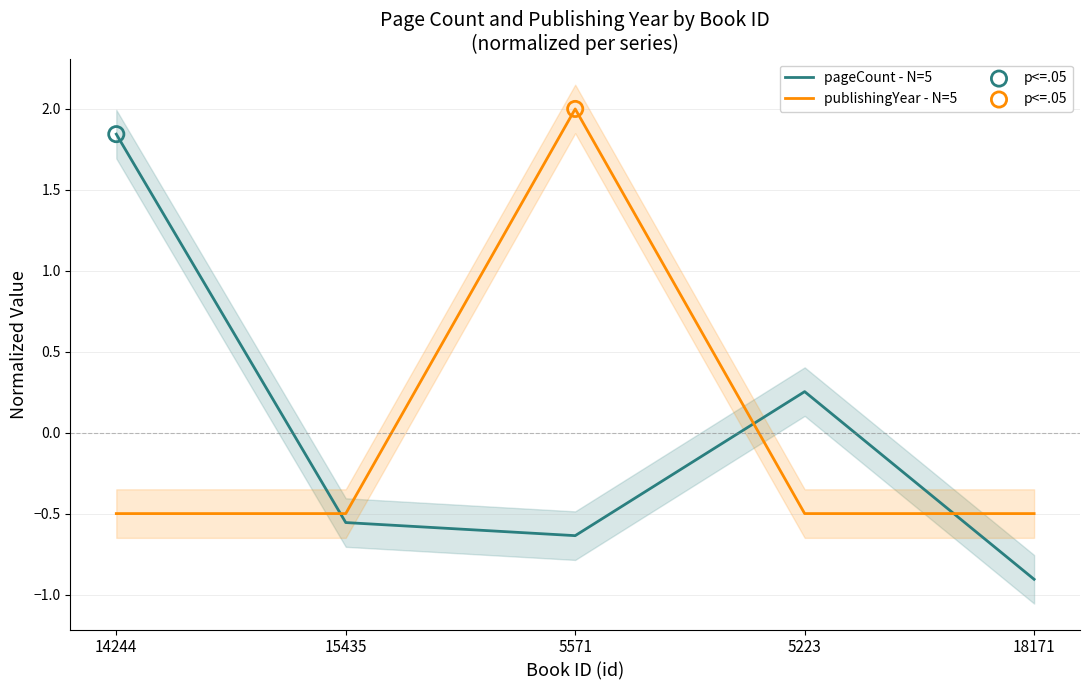

What are all the series names shown in the legend?

pageCount - N=5, publishingYear - N=5